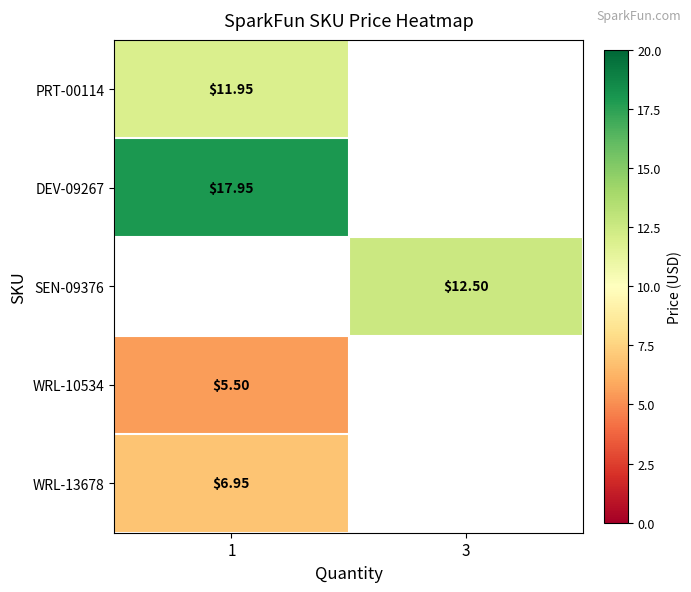

The WRL-10534 series shows 5.5 at 1. True or false?

True